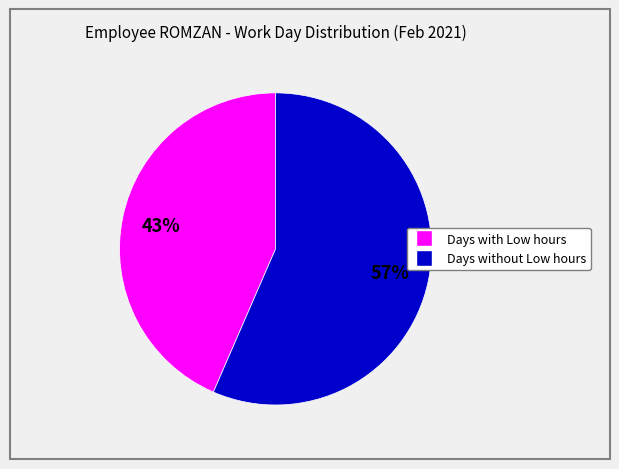

Is there any slice that represents more than half of the pie?

Yes